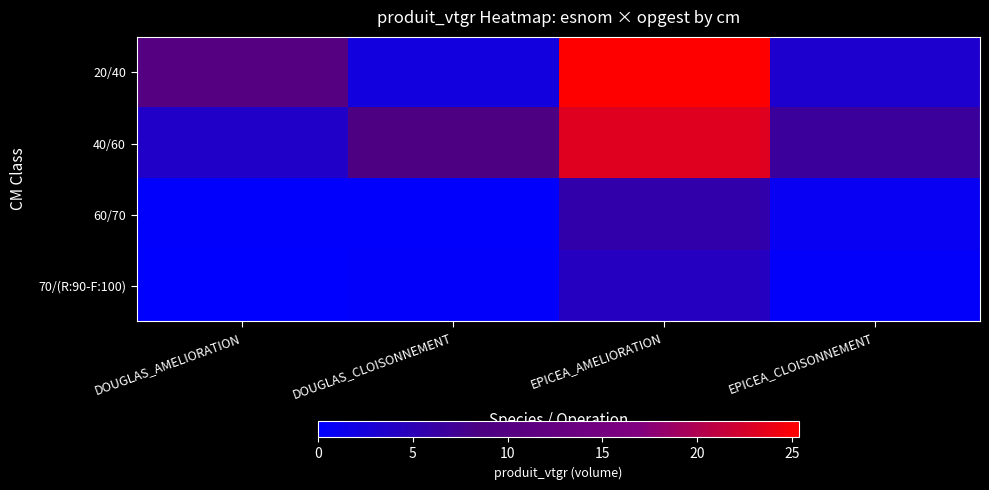

At which category is the sum across all series the highest?

EPICEA_AMELIORATION